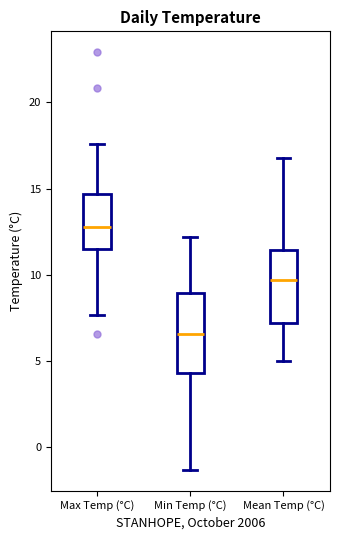

Which box has the lowest median line?

Min Temp (°C)